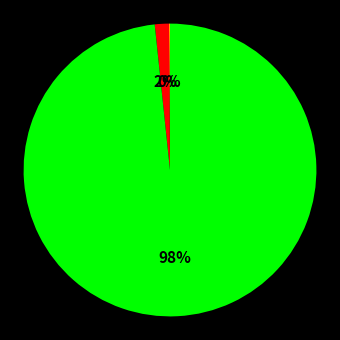

To the nearest percent, what is the difference between the largest and smallest slice percentages?

98%